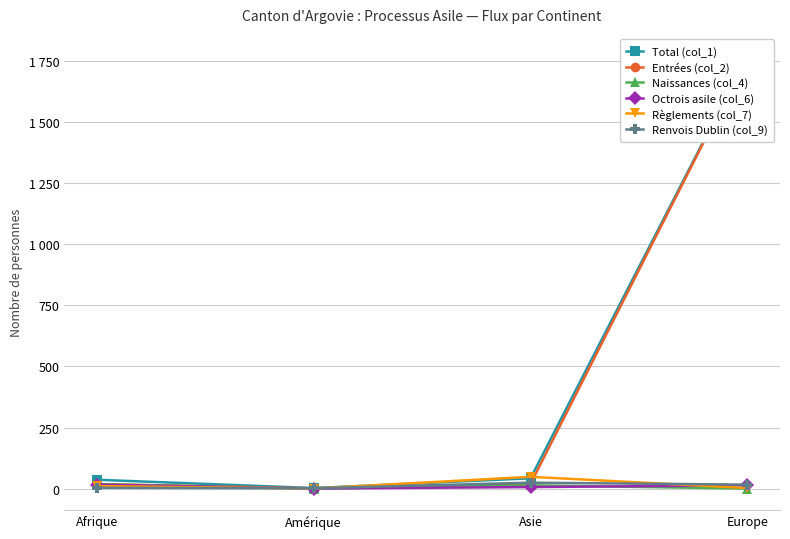

Is it true that Total (col_1) equals 28 at Asie?

False